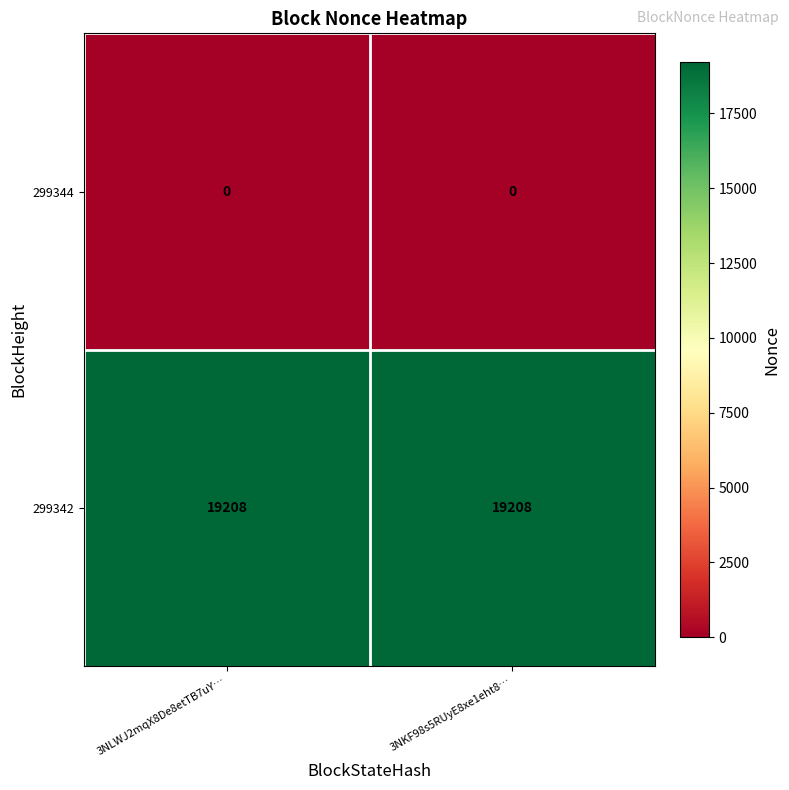

What is the difference between the highest and lowest values at 3NKF98s5RUyE8xe1eht8…?

19208